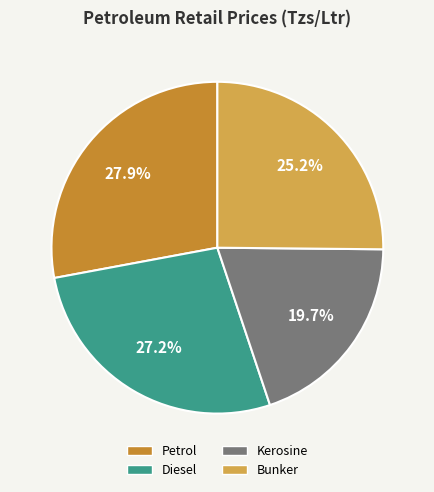

Which has a higher value, Kerosine or Petrol?

Petrol